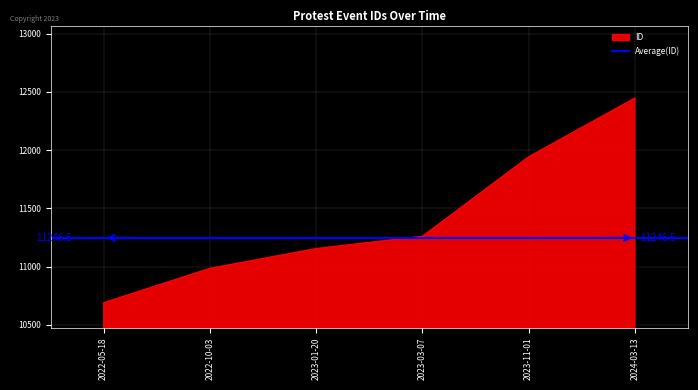

The value at 2023-01-20 is 6693. True or false?

False